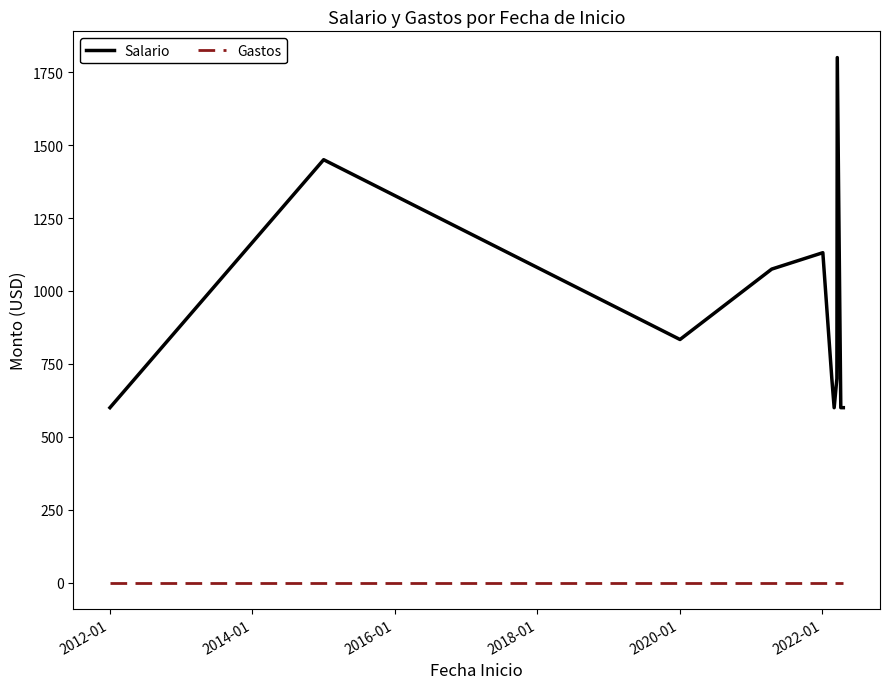

List the series in order of their overall mean, highest first.

Salario, Gastos